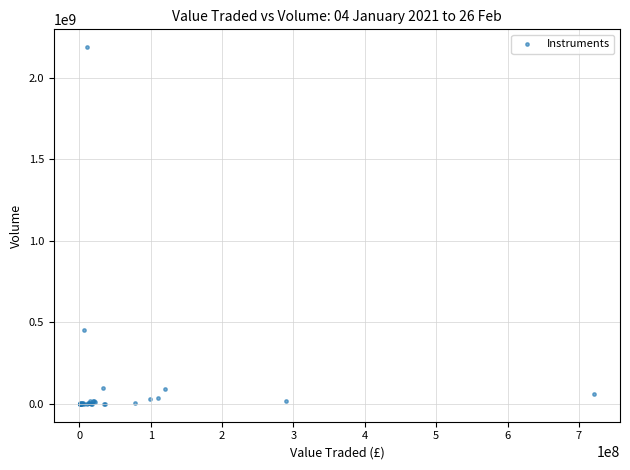

What Y value in the scatter plot is closest to 1094402266?

454653182